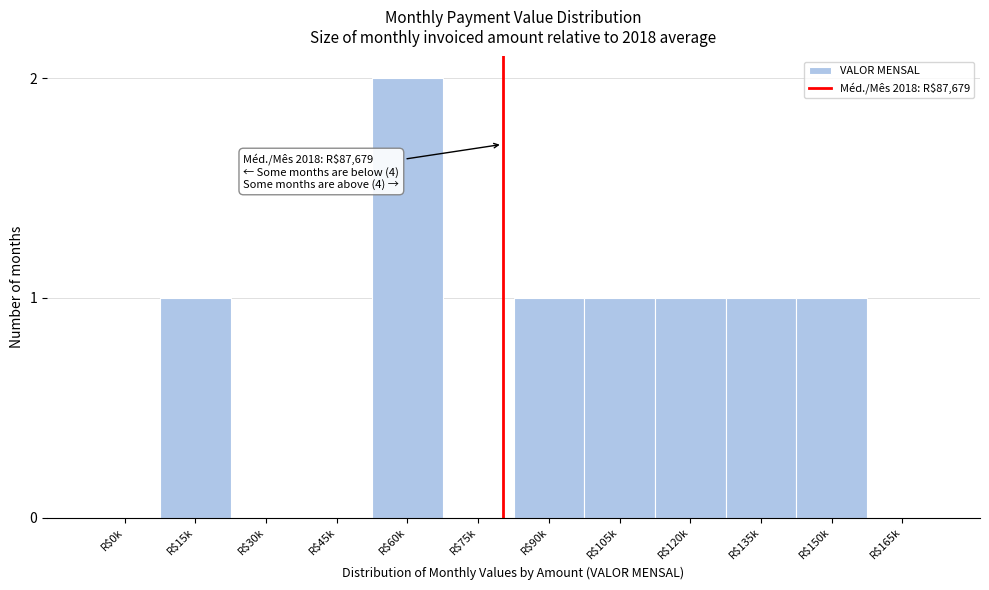

Which category has the highest value across all series?

R$60k